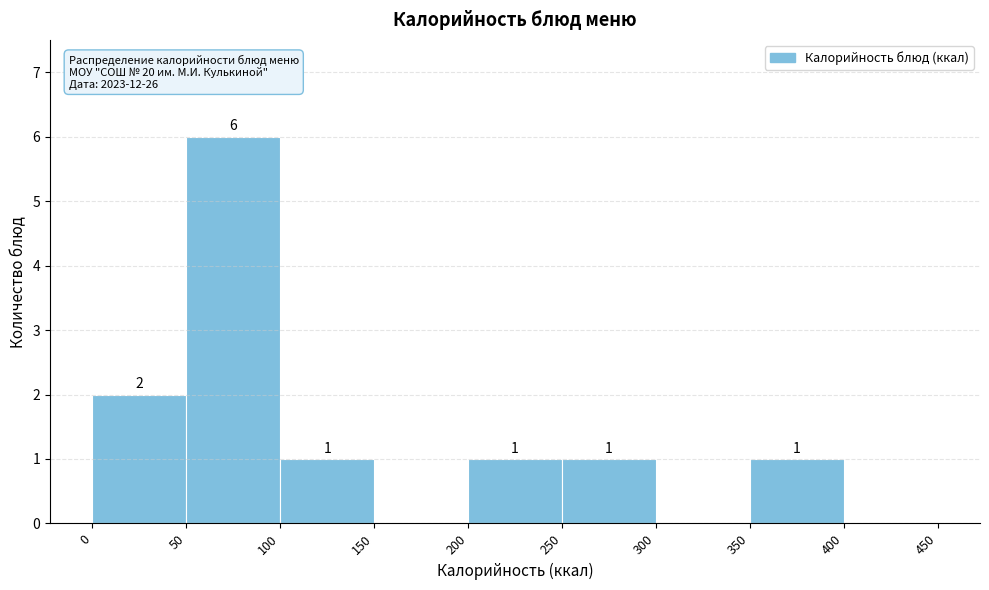

Which range on the x-axis has the tallest bar?

50 to 100